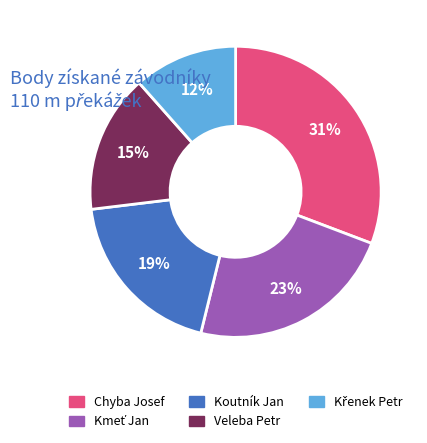

To the nearest percent, what is the combined percentage of Koutník Jan and Chyba Josef?

50%